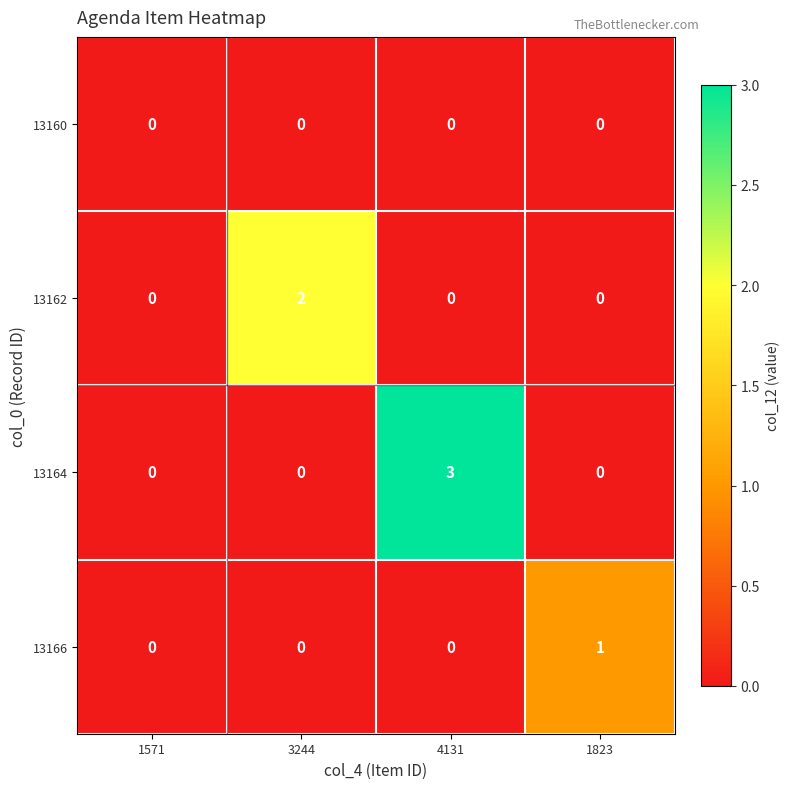

Is it true that 13160 equals 0 at 1571?

True